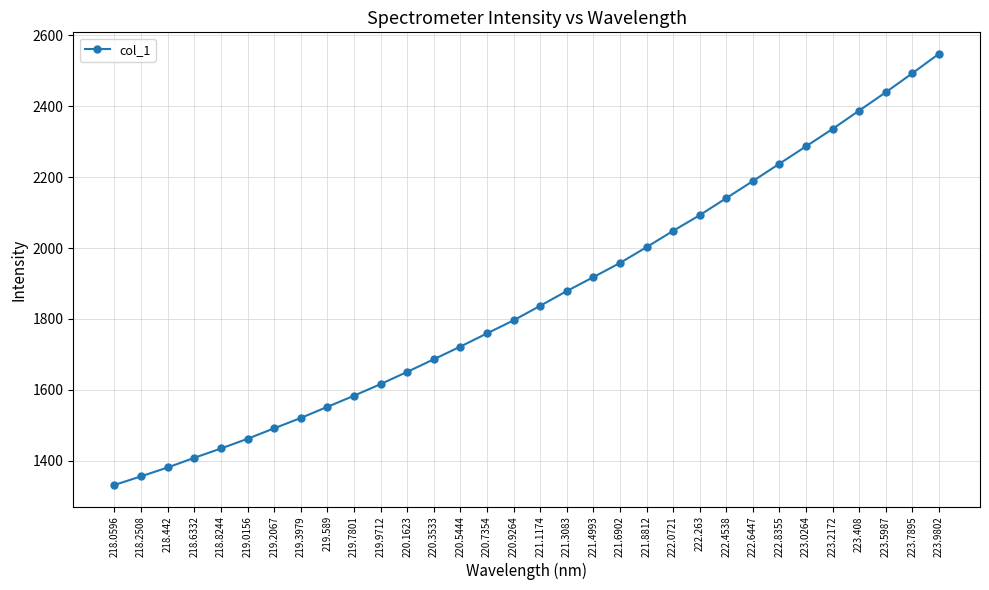

Is it true that the value at 220.3533 is 1686.3?

True